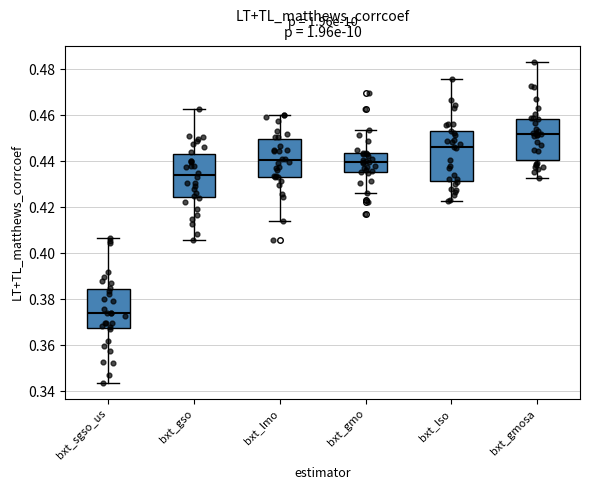

Where is the upper edge of the box for bxt_gmosa on the y-axis? The values are not printed on the chart, so give them approximately, as read against the axis.

0.458